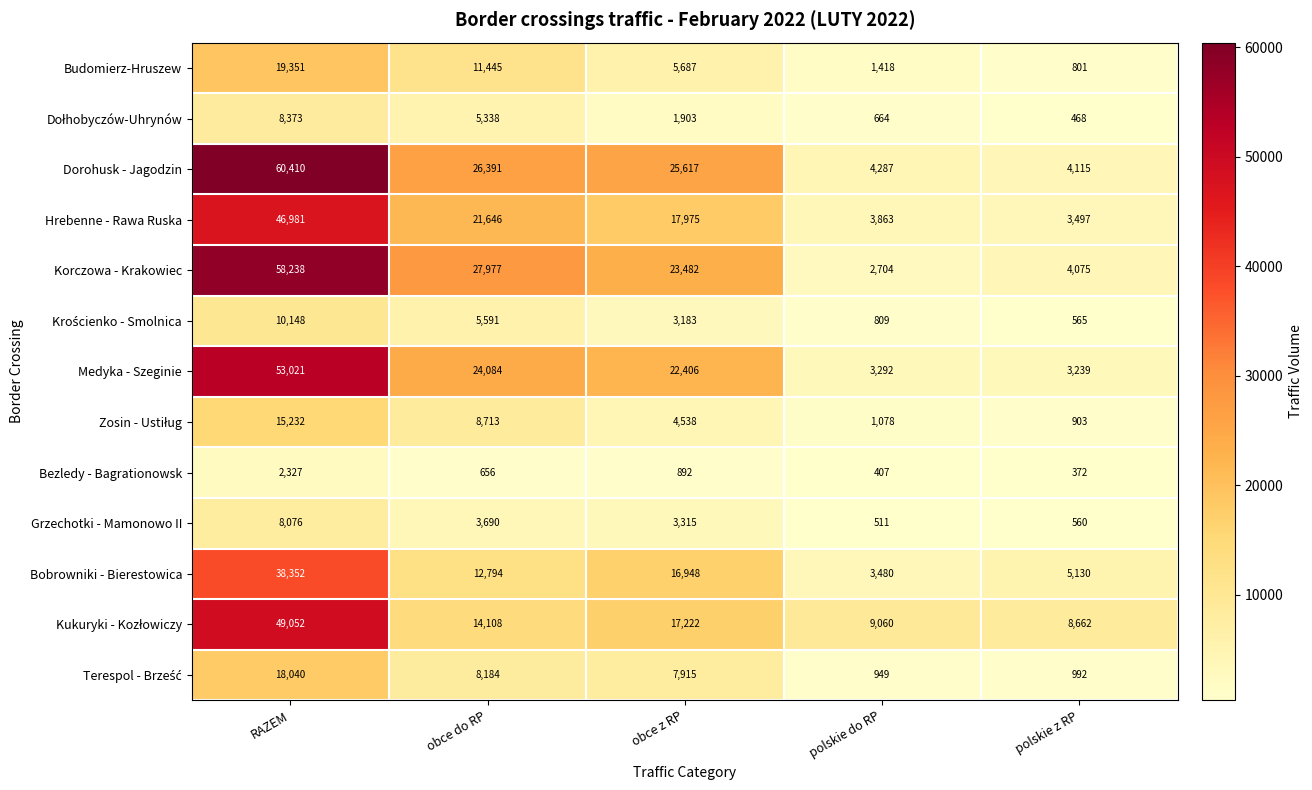

At which category does the chart reach its peak across all series?

RAZEM